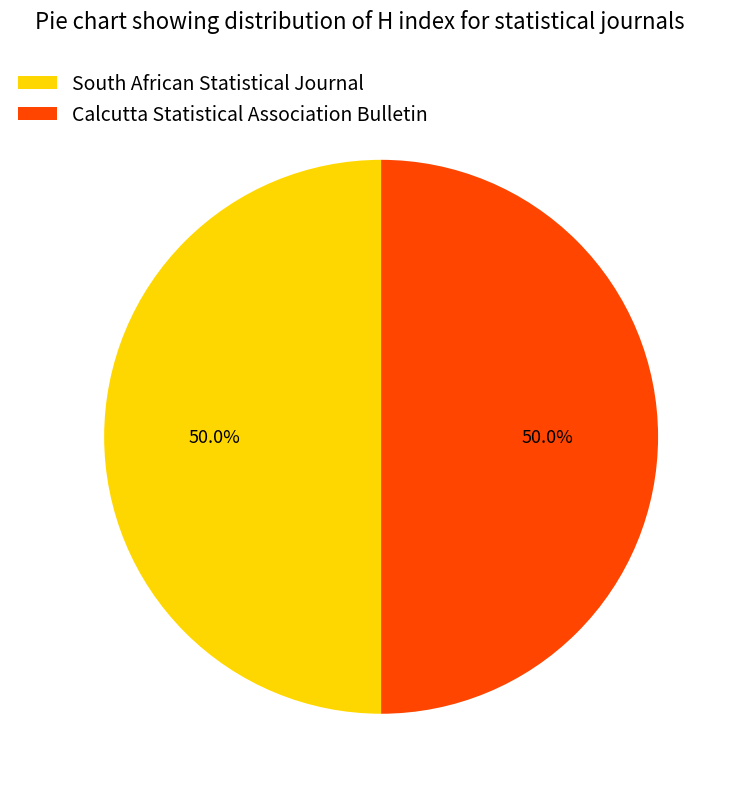

To the nearest percent, what portion does Calcutta Statistical Association Bulletin represent?

50%